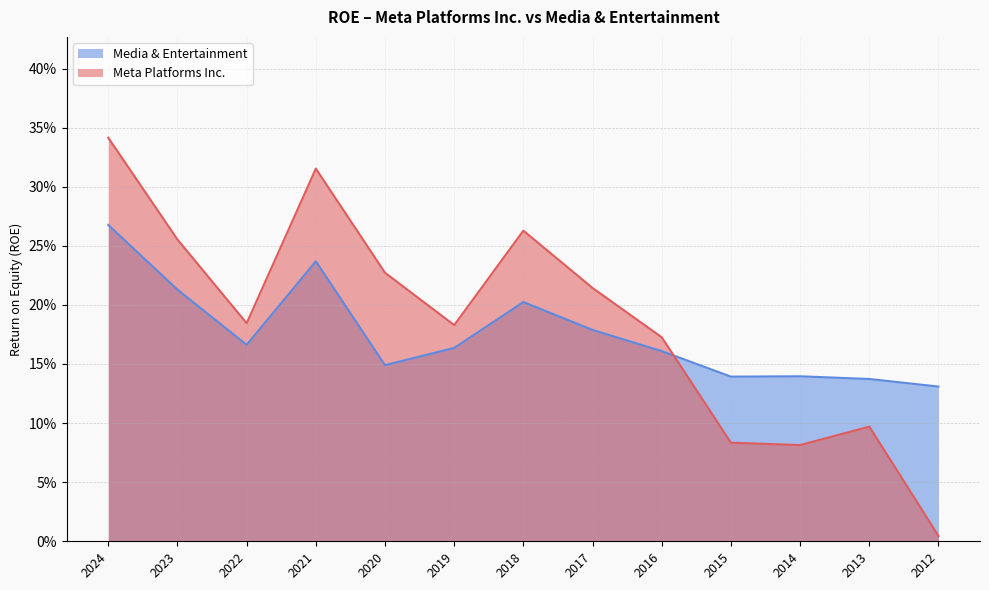

Is the value of Meta Platforms Inc. at 2016 greater than the value of Media & Entertainment at 2013?

Yes